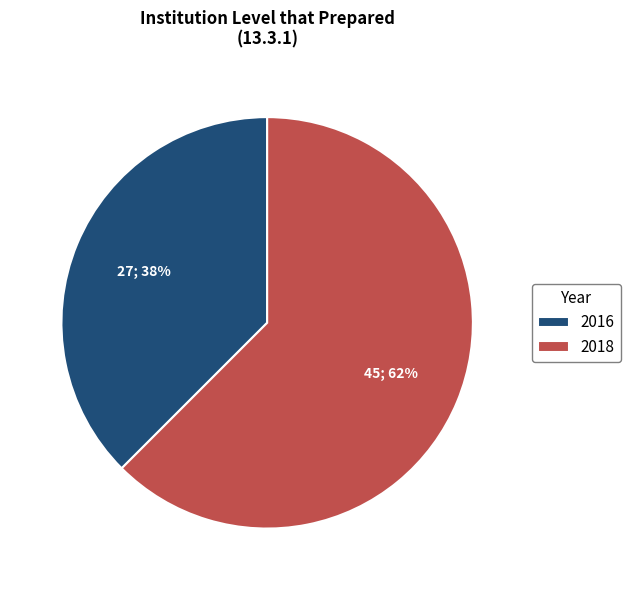

Rank the categories by value from lowest to highest.

2016, 2018